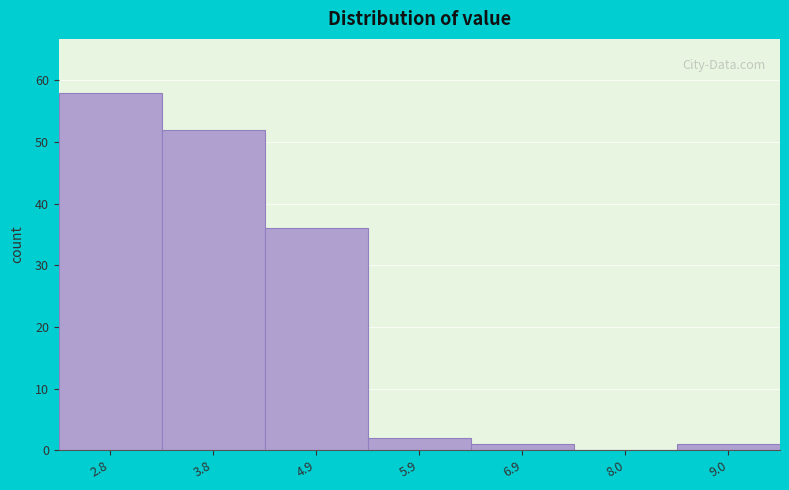

Reading right to left, list all the values displayed in this chart.

9.0=1	8.0=0	6.9=1	5.9=2	4.9=36	3.8=52	2.8=58